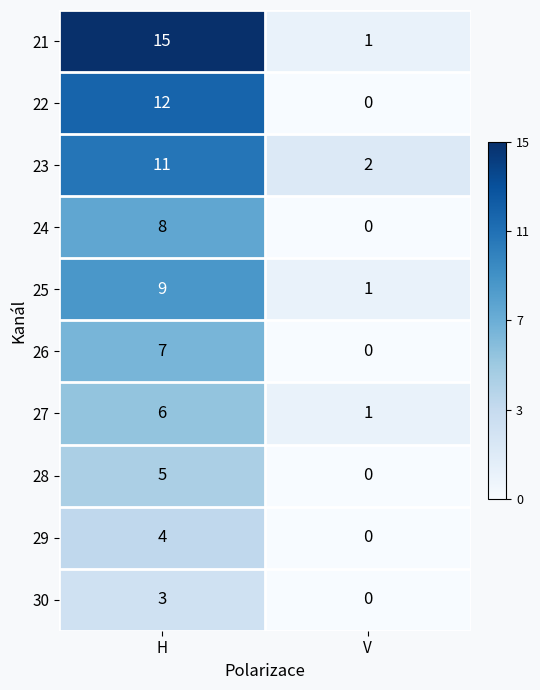

Between H and V, which series saw the biggest shift?

21